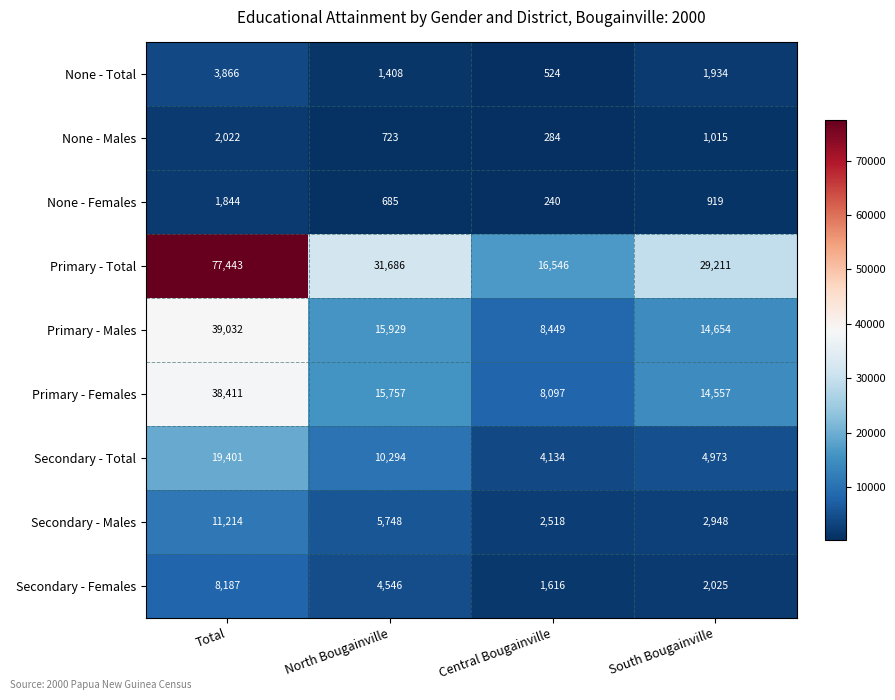

What is the sum of all Secondary - Total values?

38802